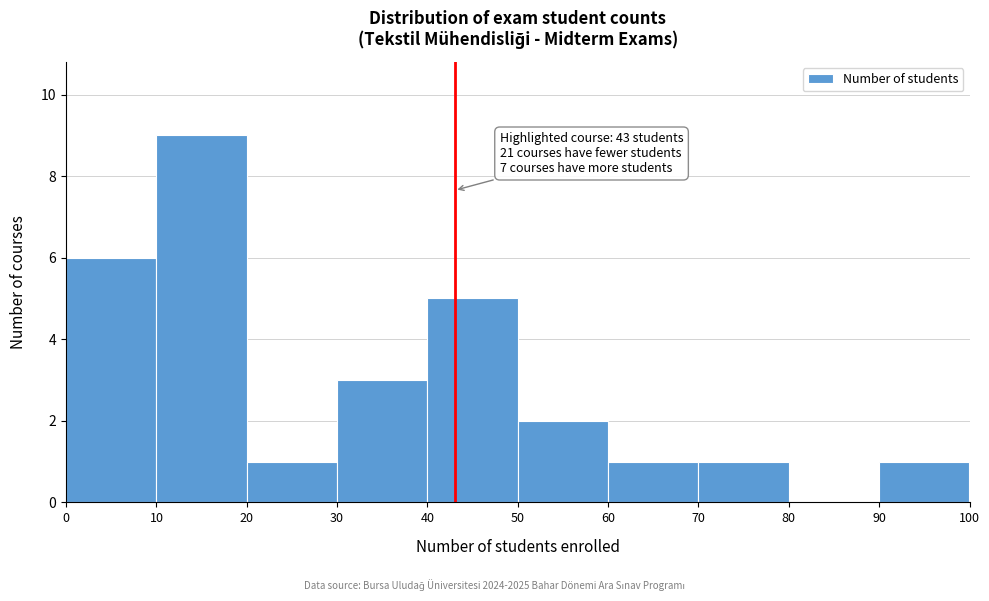

Over which range of the x-axis is the bar tallest?

10 to 20